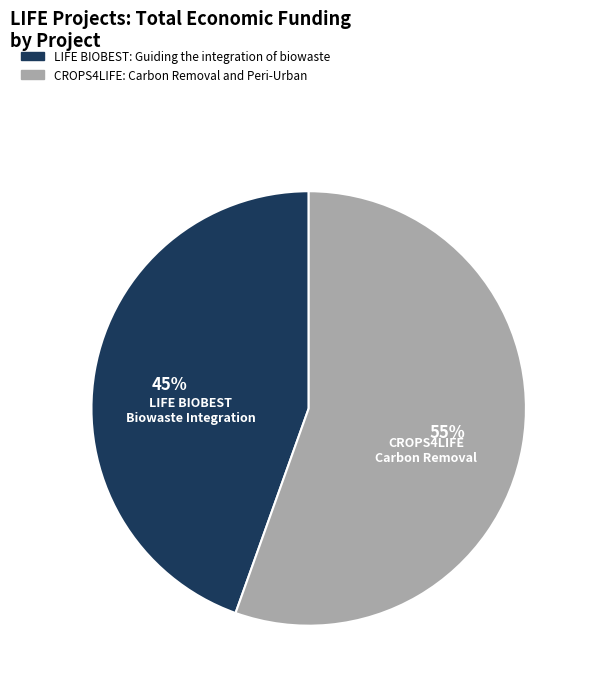

Rank the categories by value from highest to lowest.

CROPS4LIFE: Carbon Removal and Peri-Urban, LIFE BIOBEST: Guiding the integration of biowaste